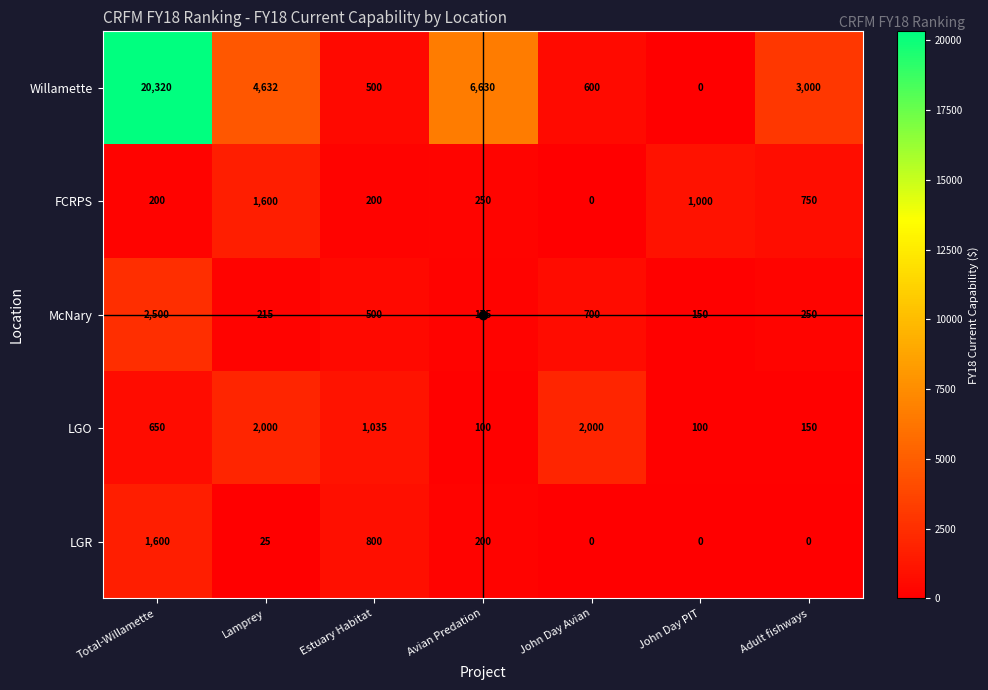

What is the average value of the McNary series?

641